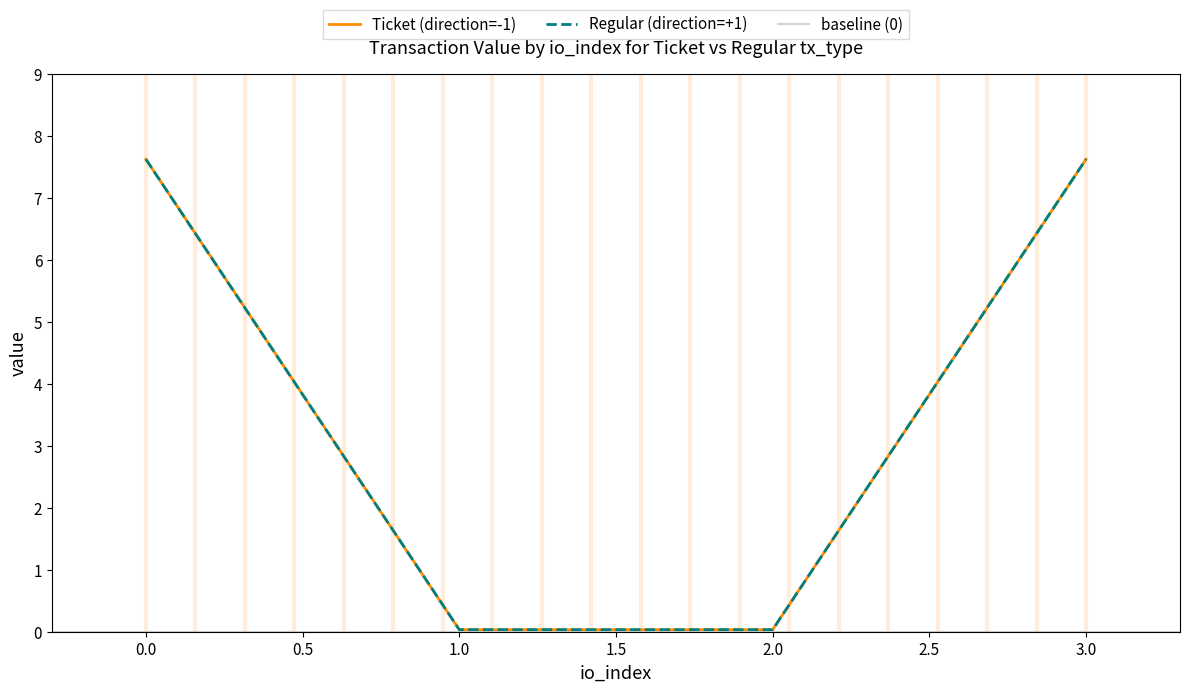

What is the difference between the maximum and second lowest values in the Ticket series?

7.6